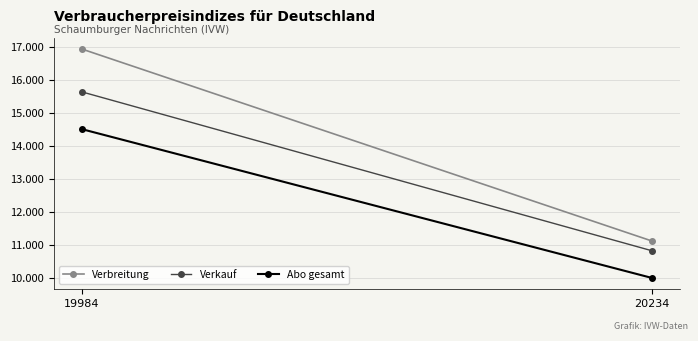

Rank the series at 19984 from lowest to highest value.

Abo gesamt, Verkauf, Verbreitung